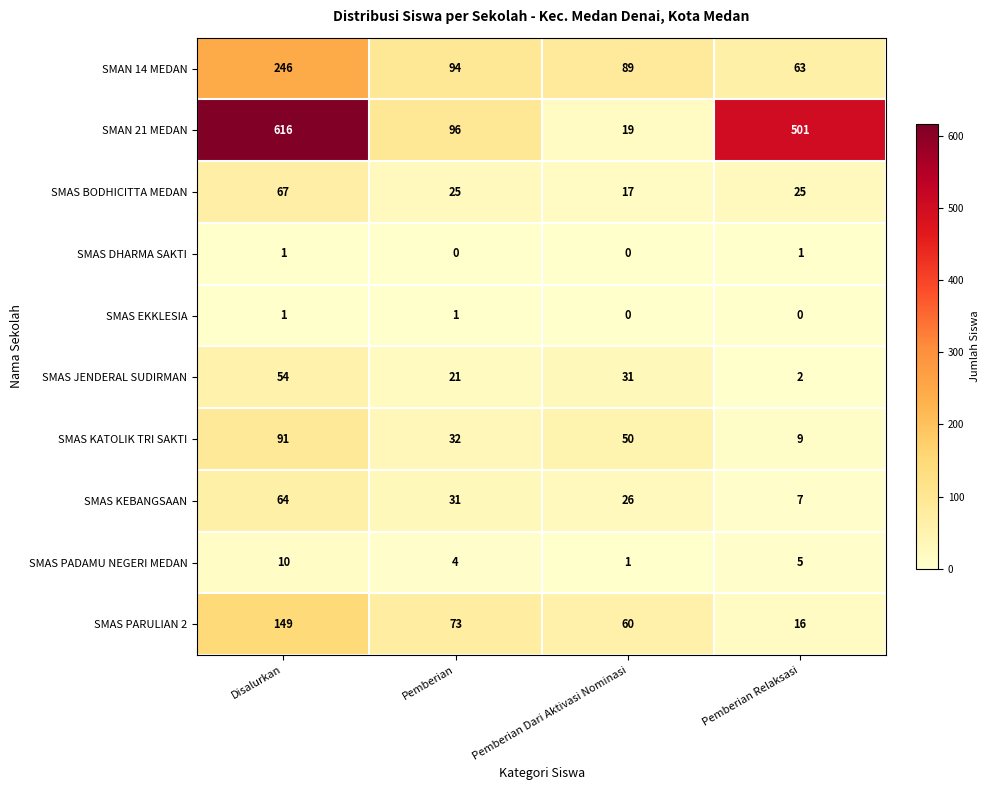

Between Disalurkan and Pemberian, which series saw the biggest shift?

SMAN 21 MEDAN